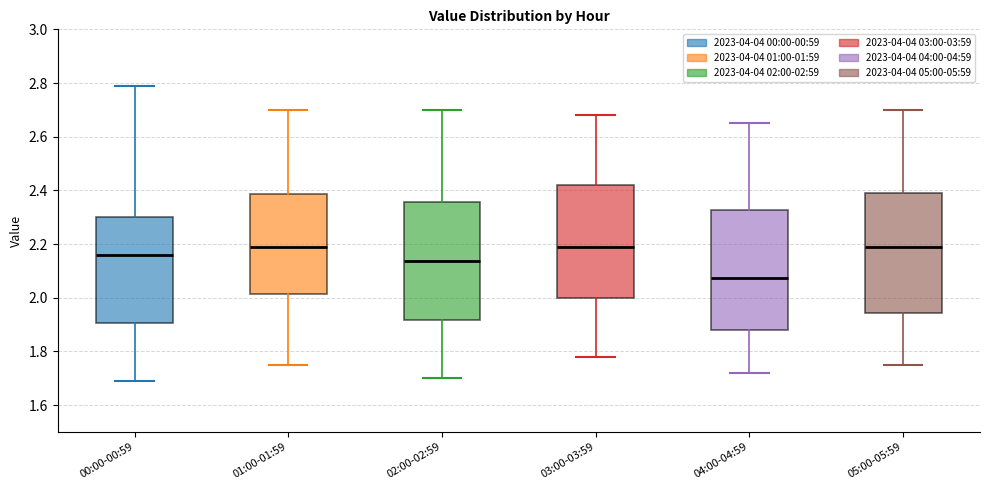

Reading left to right, read every box against the y-axis: the position of its median line, the range the box covers, and the ends of its whiskers. The values are not printed on the chart, so give them approximately, as read against the axis.

00:00-00:59: median 2.16, box 1.90 to 2.30, whiskers 1.70 to 2.80
01:00-01:59: median 2.20, box 2.02 to 2.38, whiskers 1.76 to 2.70
02:00-02:59: median 2.14, box 1.92 to 2.36, whiskers 1.70 to 2.70
03:00-03:59: median 2.20, box 2.00 to 2.42, whiskers 1.78 to 2.68
04:00-04:59: median 2.08, box 1.88 to 2.32, whiskers 1.72 to 2.66
05:00-05:59: median 2.20, box 1.94 to 2.40, whiskers 1.76 to 2.70